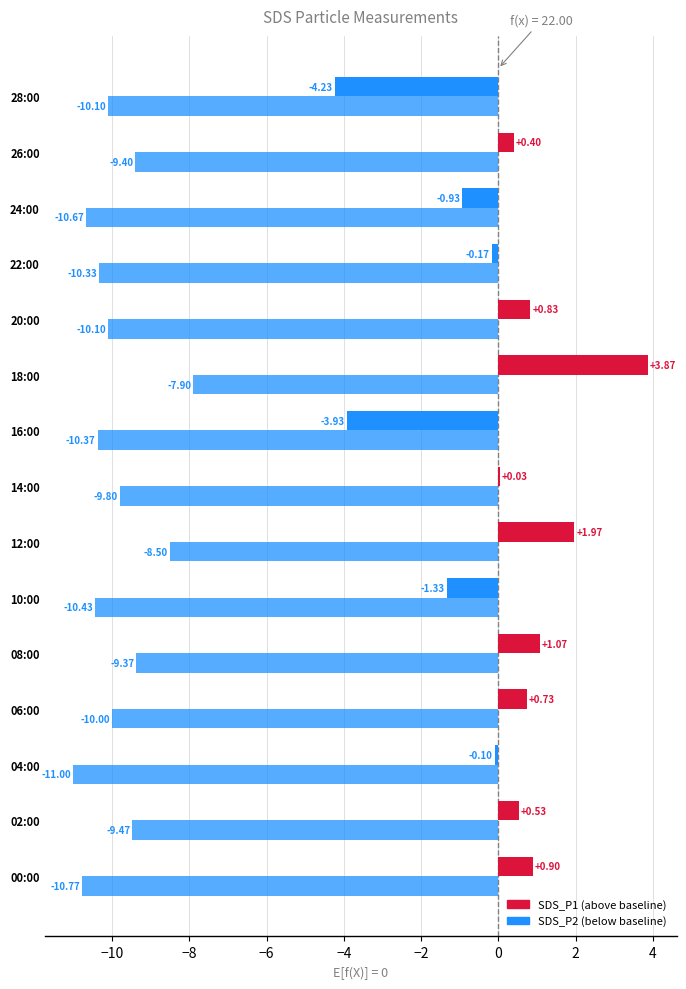

How many distinct data groups are displayed?

2